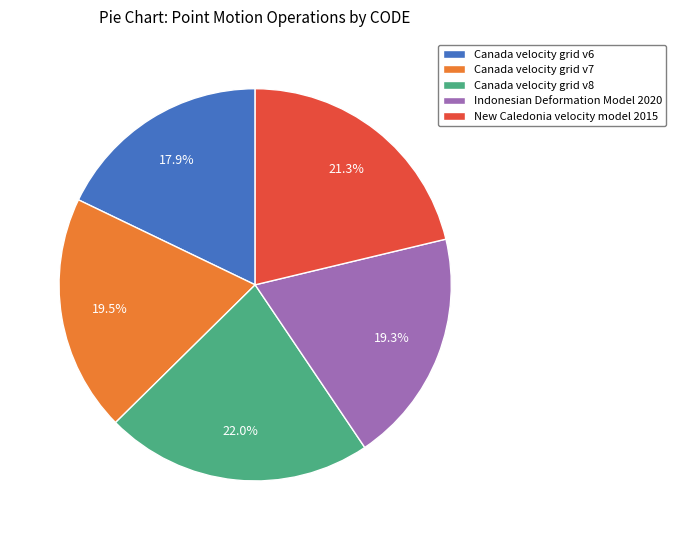

How many segments does this pie chart have?

5